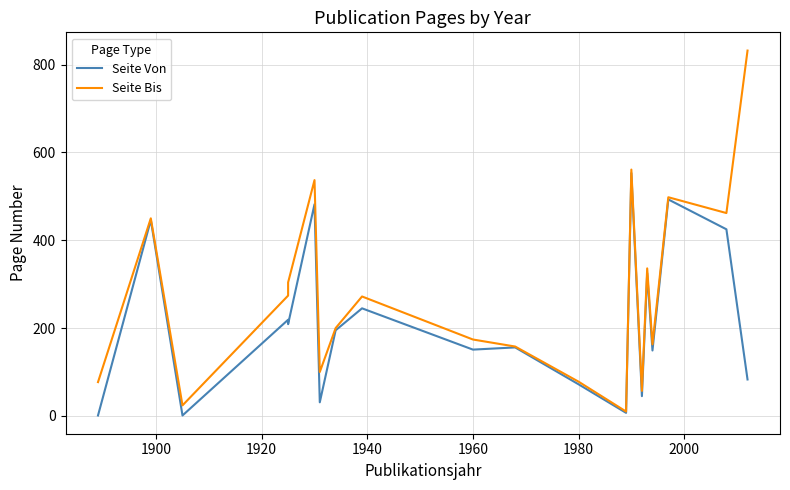

Reading left to right, extract all data points from this chart.

Seite Von: 1	446	1	219	209	482	31	195	245	151	156	72	7	553	45	325	149	493	425	83
Seite Bis: 77	450	24	274	304	537	100	200	272	174	158	78	10	561	57	336	163	498	462	832